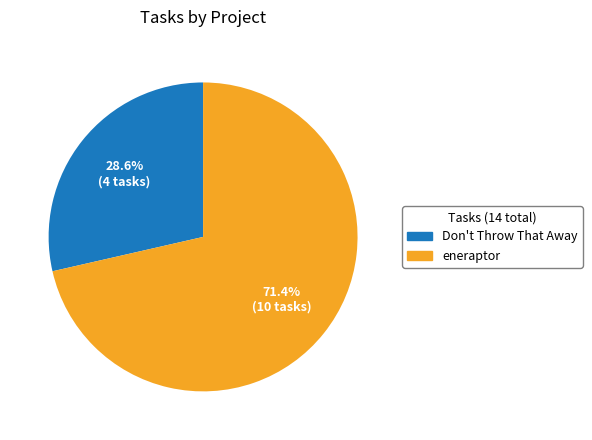

How many slices are in this pie chart?

2